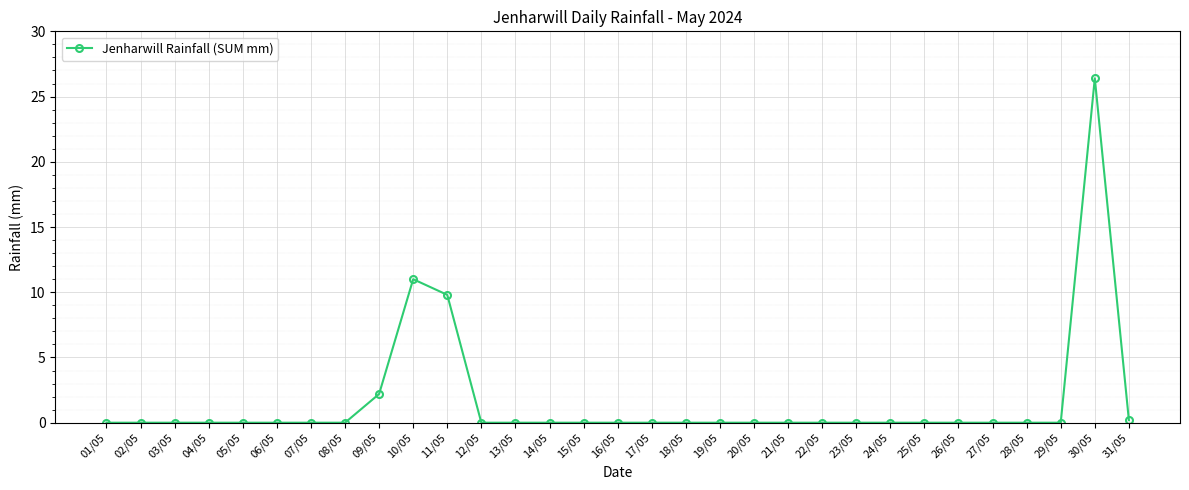

What is the sum of all values?

49.6